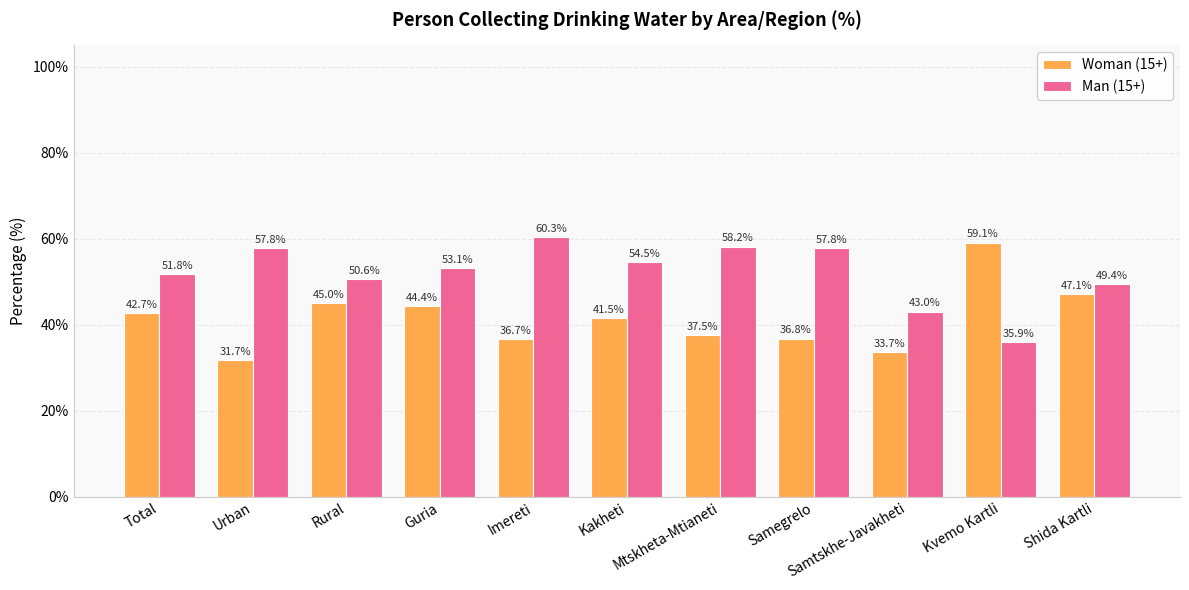

Count the number of categories in the chart.

11